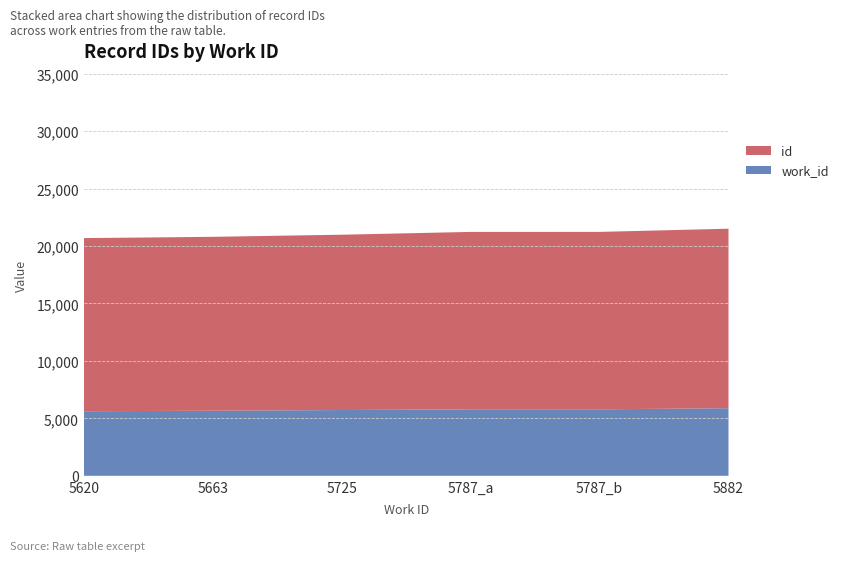

Reading right to left, what are all the values shown in this chart?

work_id: 5882=5882	5787_b=5787	5787_a=5787	5725=5725	5663=5663	5620=5620
id: 5882=15624	5787_b=15442	5787_a=15441	5725=15259	5663=15137	5620=15068